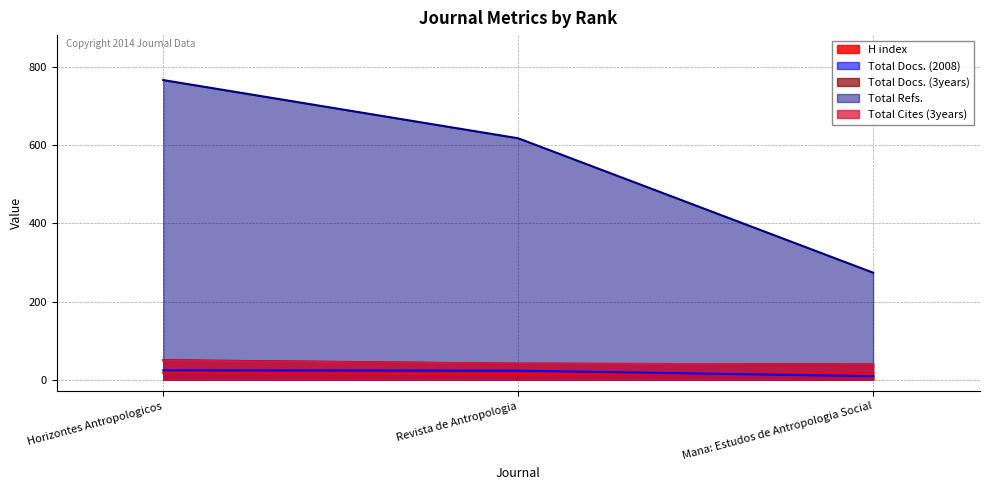

True or false: Total Docs. (3years) has a value of 39 at Mana: Estudos de Antropologia Social.

True